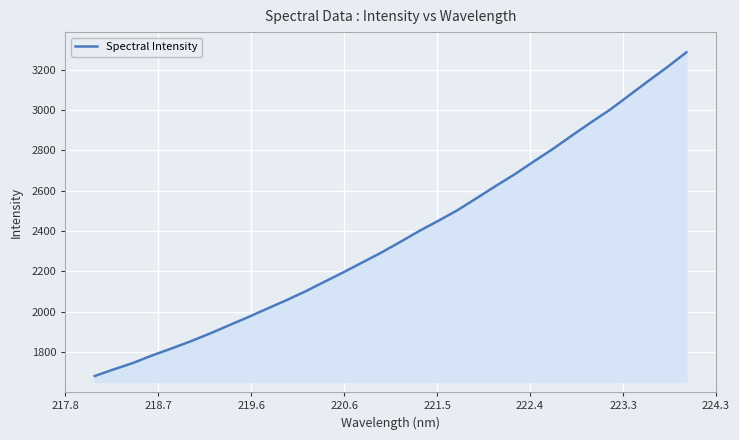

Count the number of data series in this chart.

1